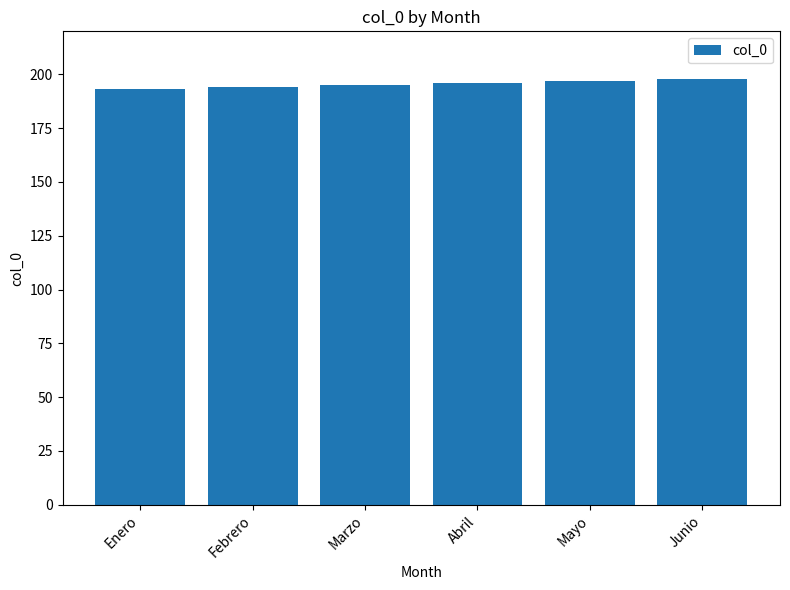

Reading left to right, list all the values displayed in this chart.

193	194	195	196	197	198